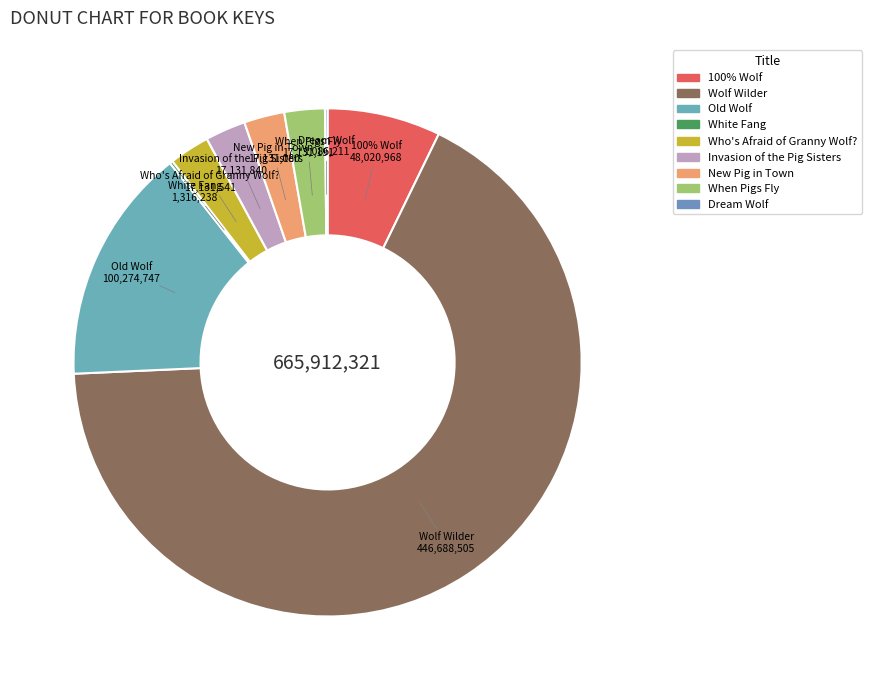

Count the number of slices in the pie.

9